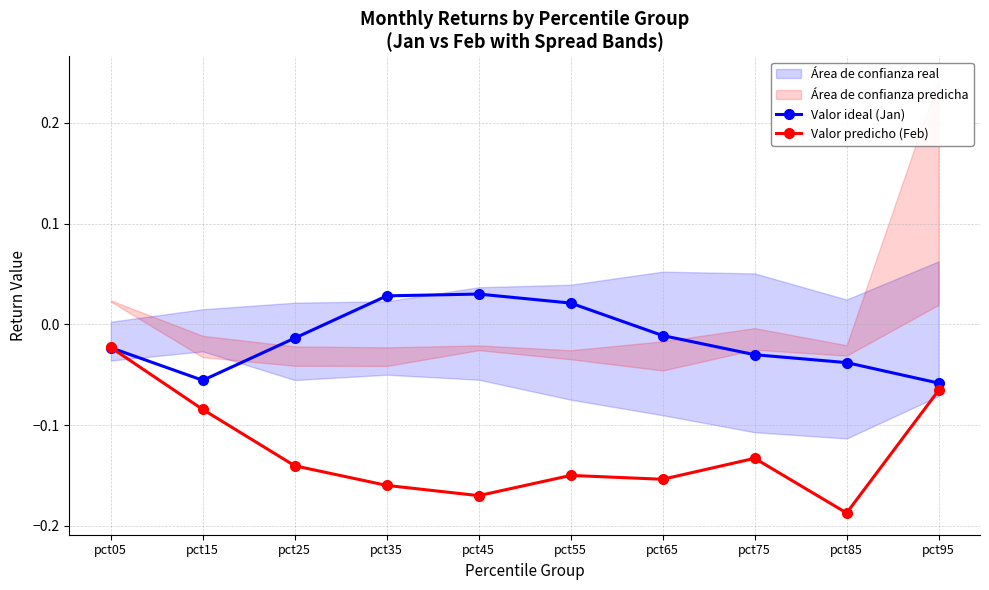

How many interior local peaks does the Valor predicho (Feb) series have?

2